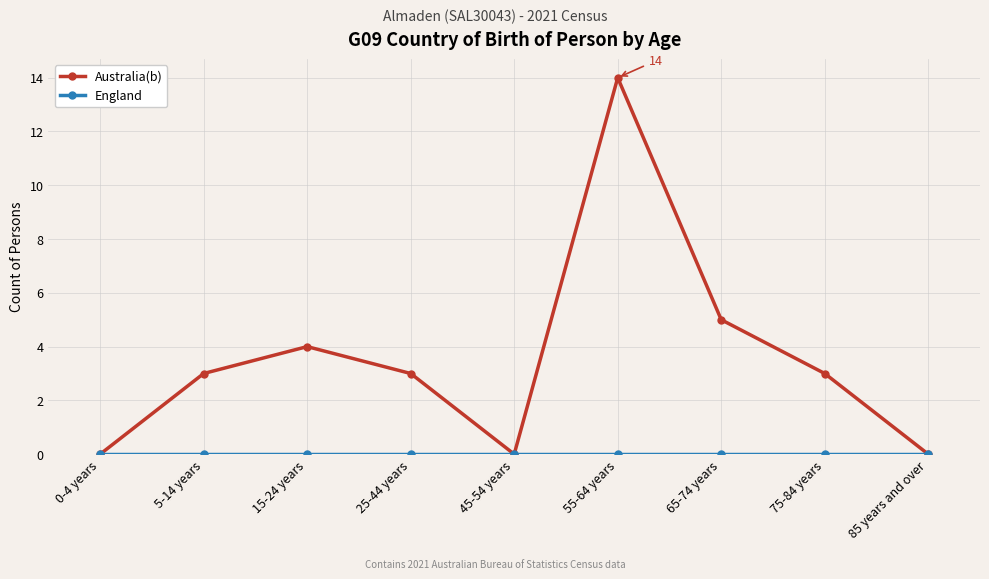

What is the label of the 4th point from the right?

55-64 years